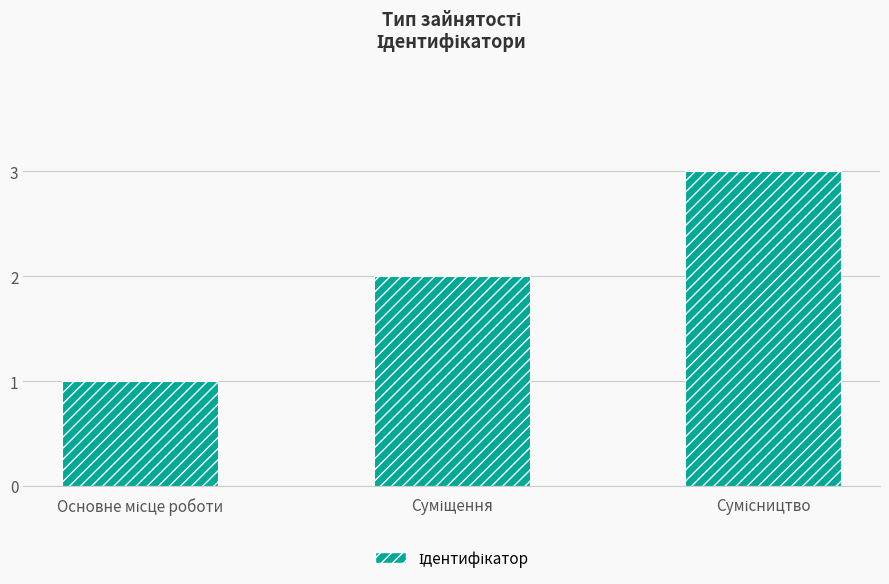

What is the maximum value shown in the chart?

3